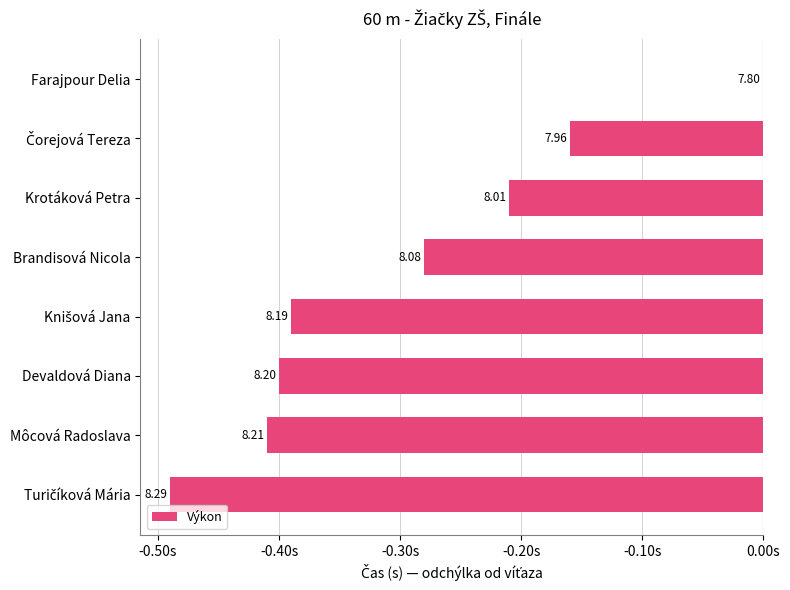

Does the chart contain any negative values?

Yes